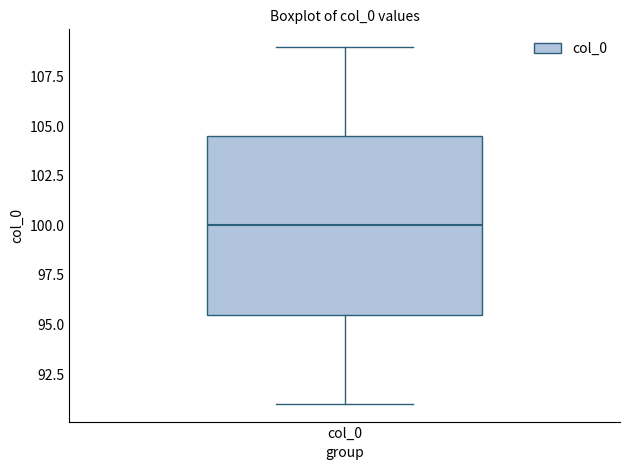

Transcribe this box plot: give where the median line is, the range the box spans, and where the two whiskers end, as read against the y-axis. The values are not printed on the chart, so give them approximately, as read against the axis.

median 100.0, box 95.5 to 104.5, whiskers 91.0 to 109.0